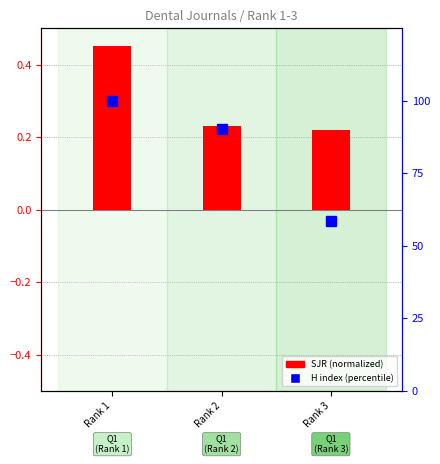

Is it true that SJR (normalized) equals 0.4 at Rank 3?

False